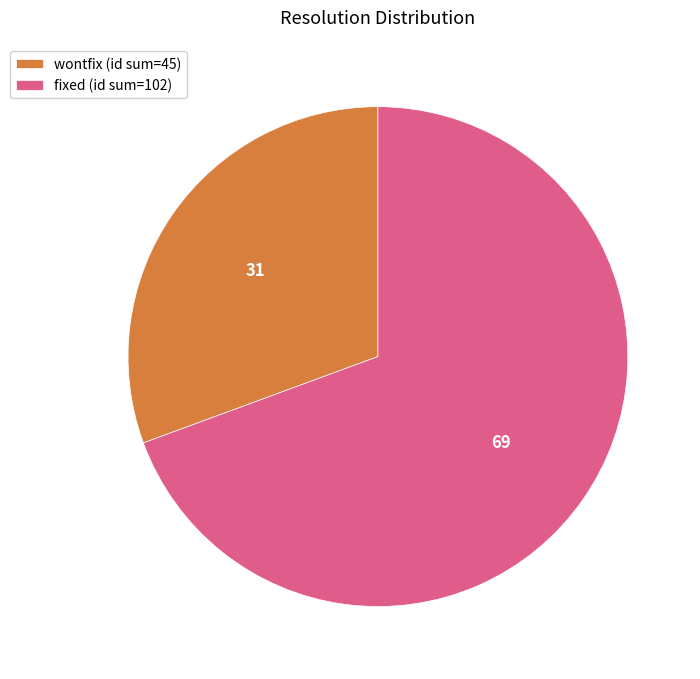

Rank the categories by value from lowest to highest.

wontfix (id sum=45), fixed (id sum=102)